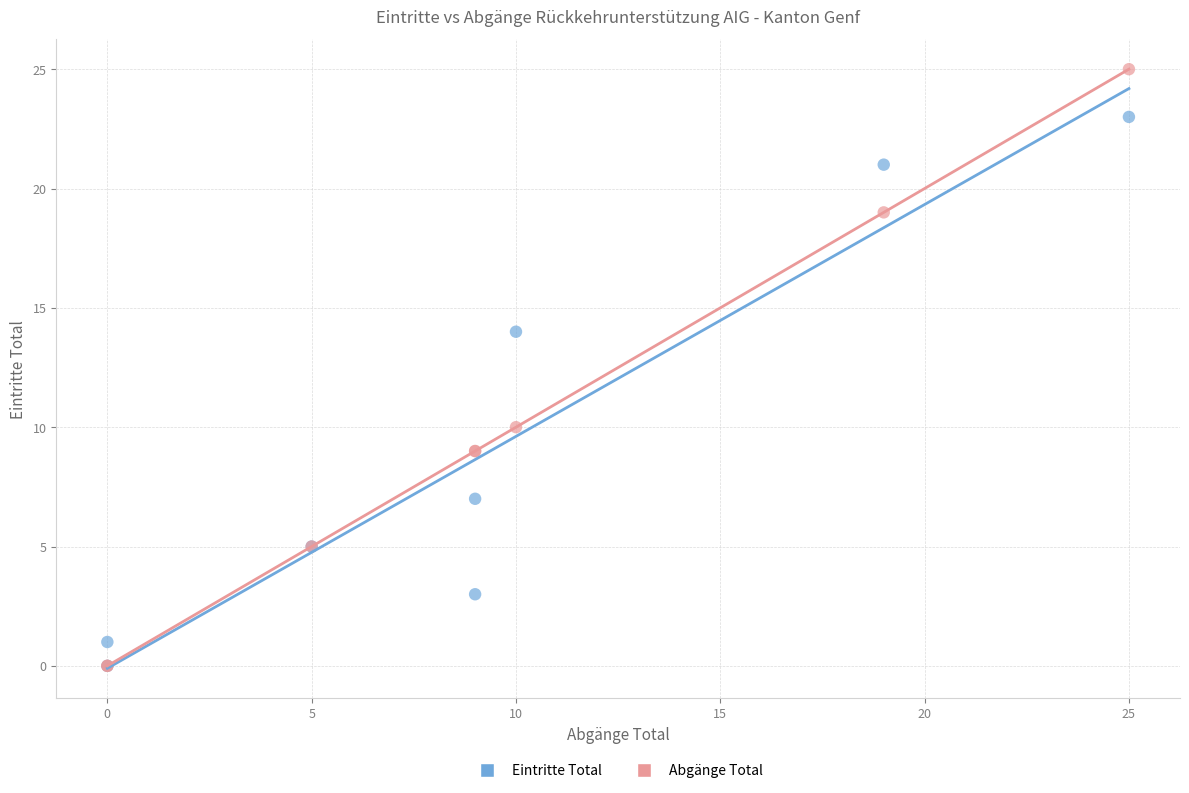

In the Eintritte Total series, what Y value is closest to 11?

14